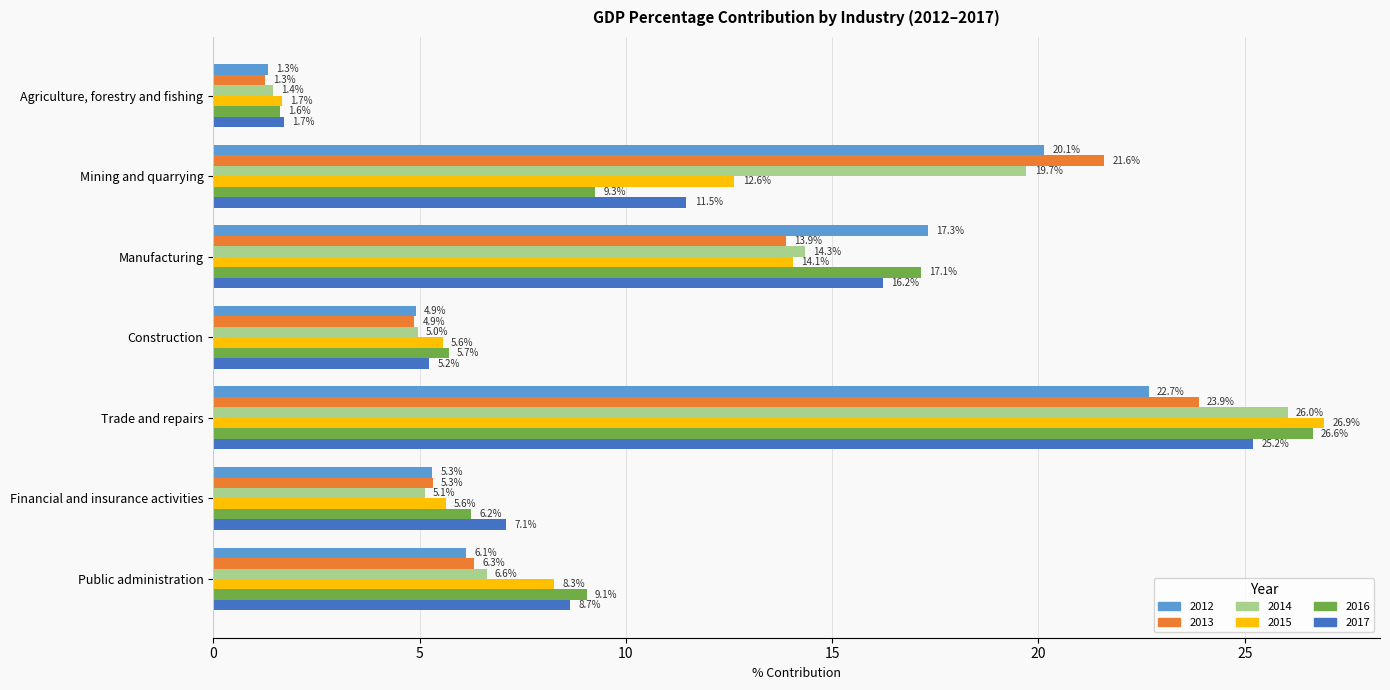

What is the average value of the 2017 series?

10.8